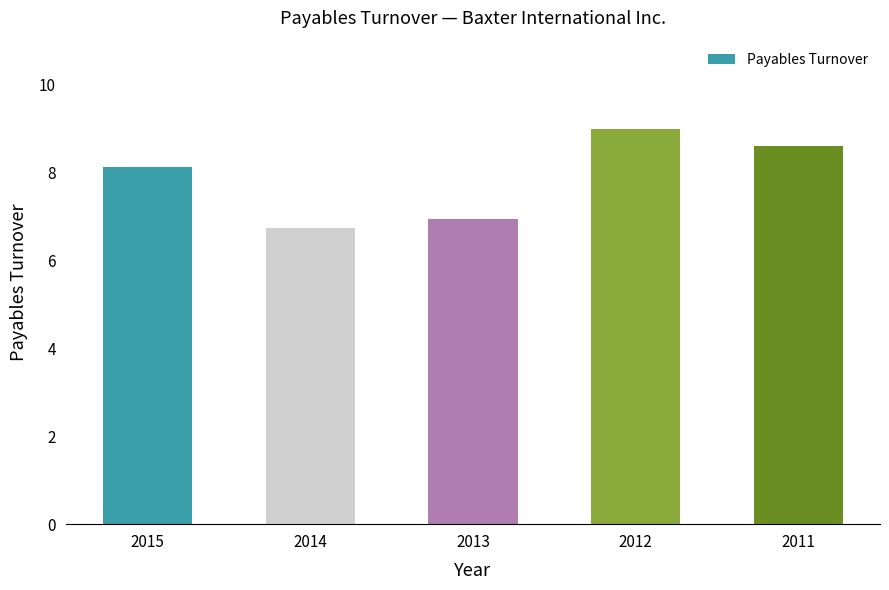

Approximately how many times larger is the value at 2013 compared to 2015?

0.9